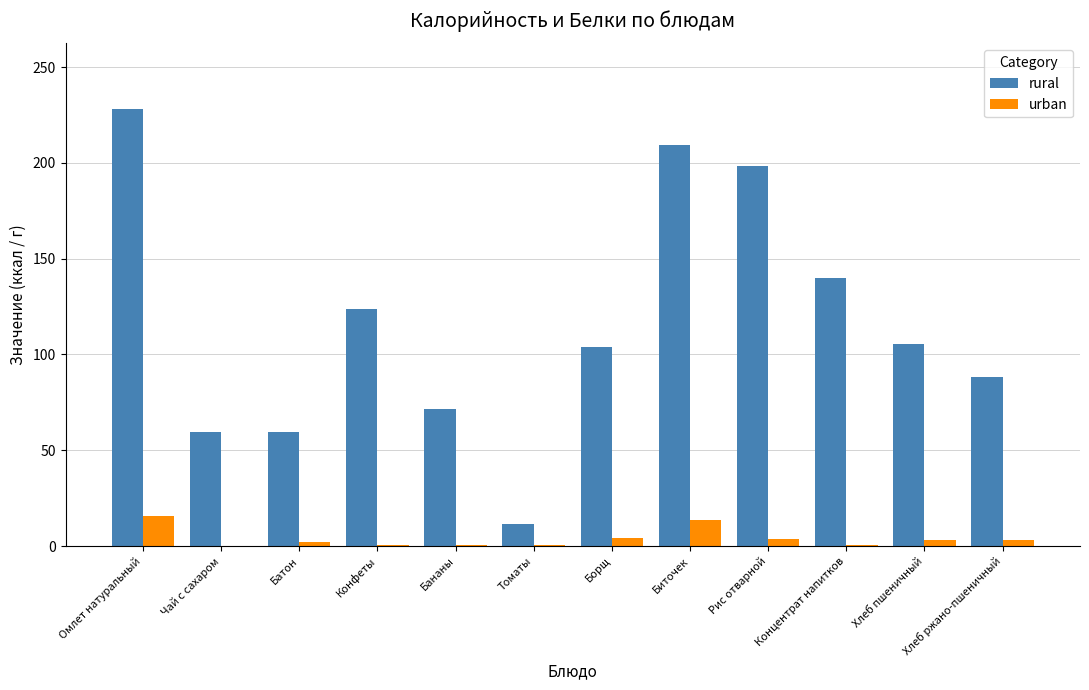

True or false: rural has a value of 42.5 at Рис отварной.

False